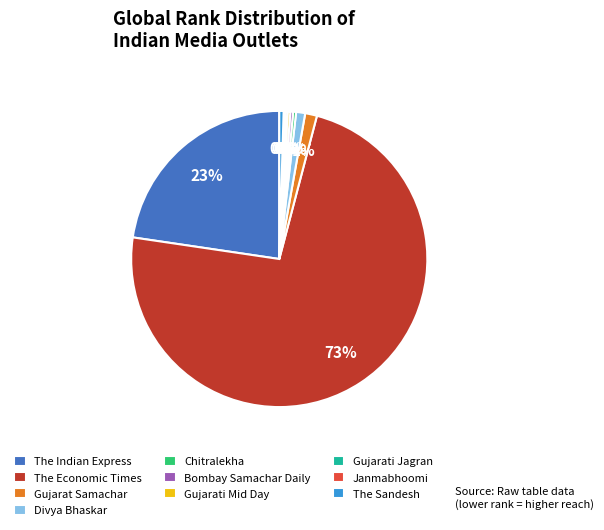

Which slice is the largest?

The Economic Times